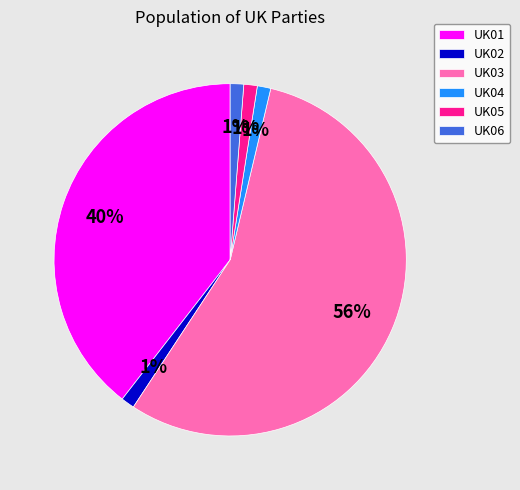

Between UK04 and UK01, which is larger?

UK01